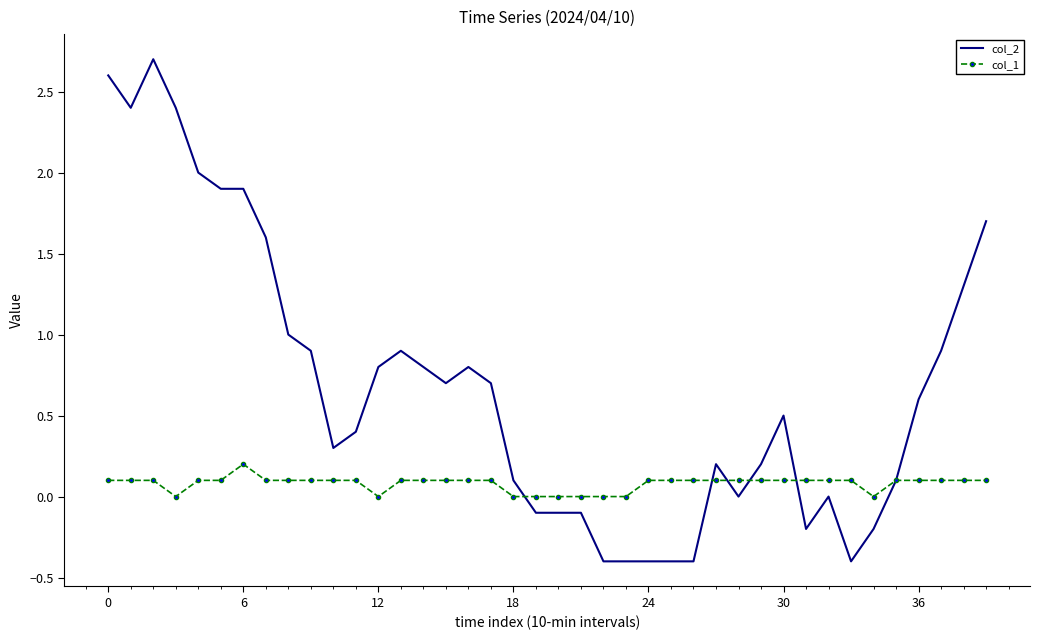

List the series in order of their overall mean, lowest first.

col_1, col_2